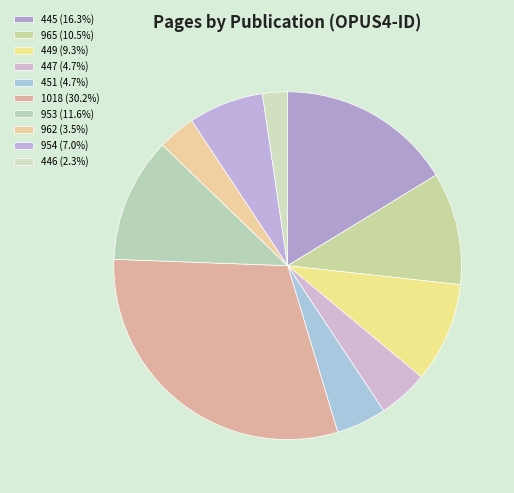

The 449 slice represents 1% of the pie. True or false?

False